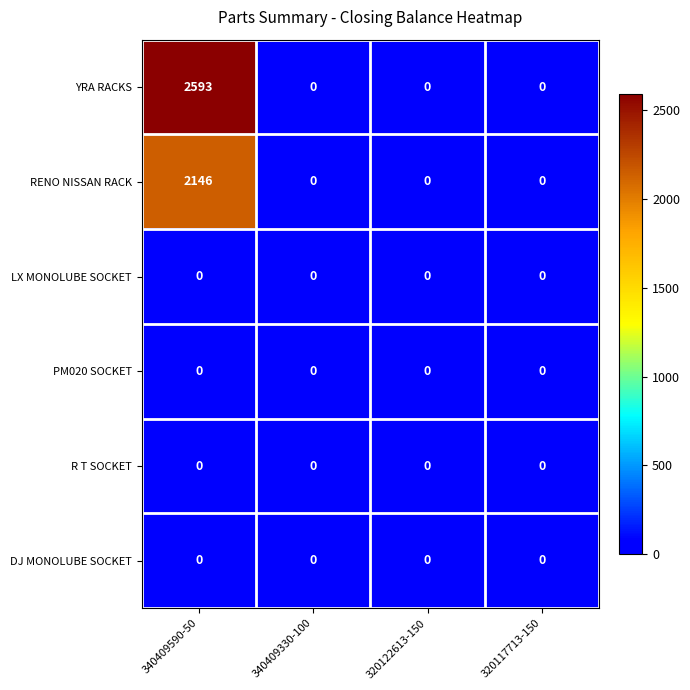

Which series has the largest total across all categories?

YRA RACKS